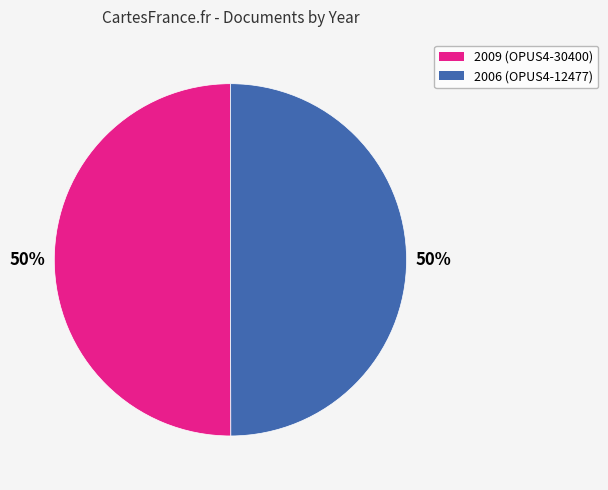

Approximately how many times larger is the value at 2009 (OPUS4-30400) compared to 2006 (OPUS4-12477)?

1.0